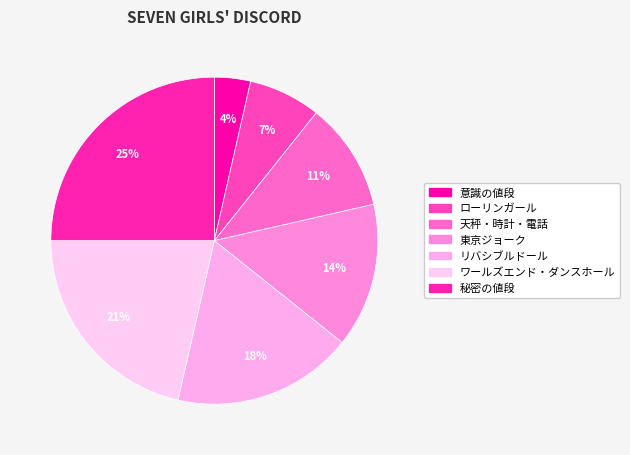

How many segments does this pie chart have?

7